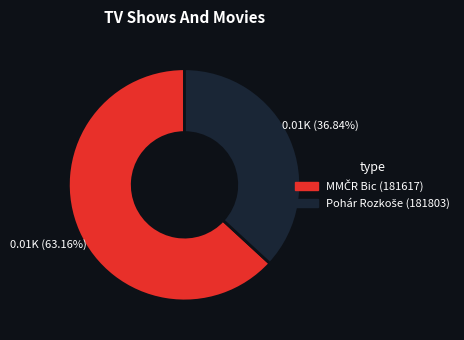

How many segments does this pie chart have?

2